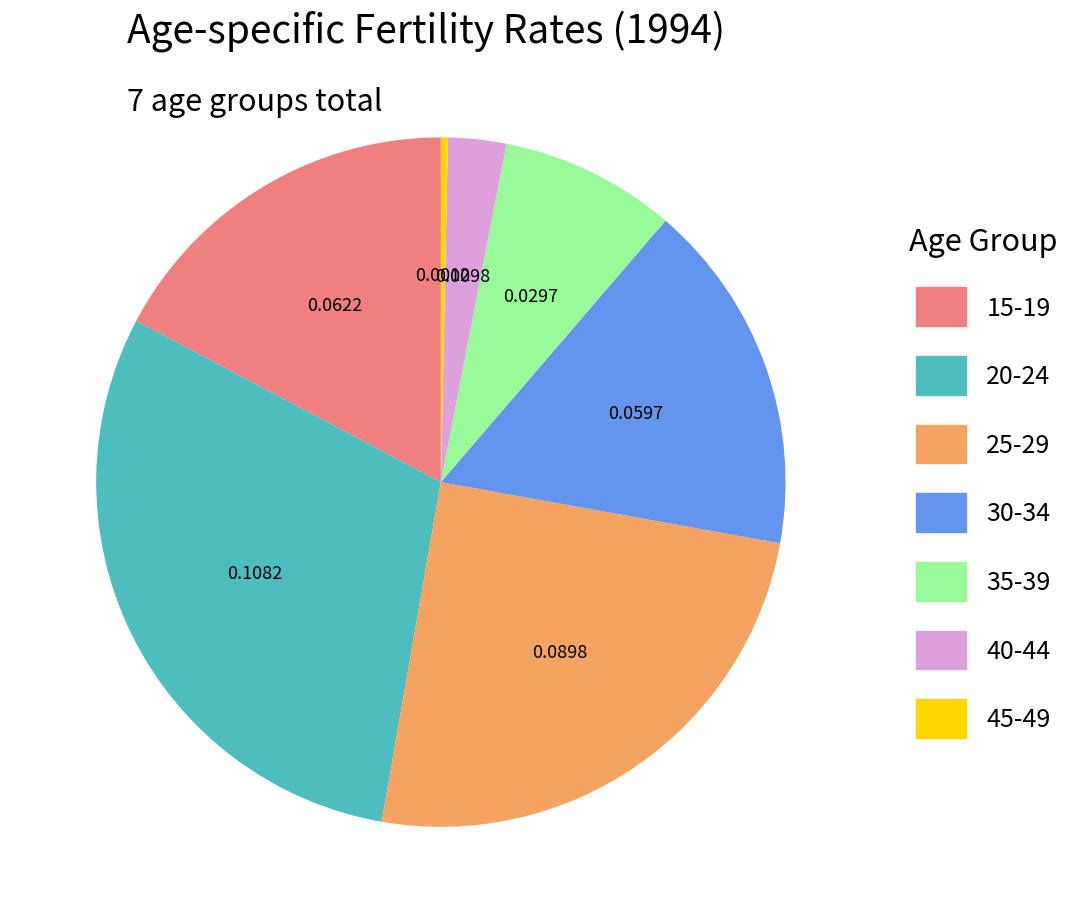

Does 25-29 represent more than half of the total?

No